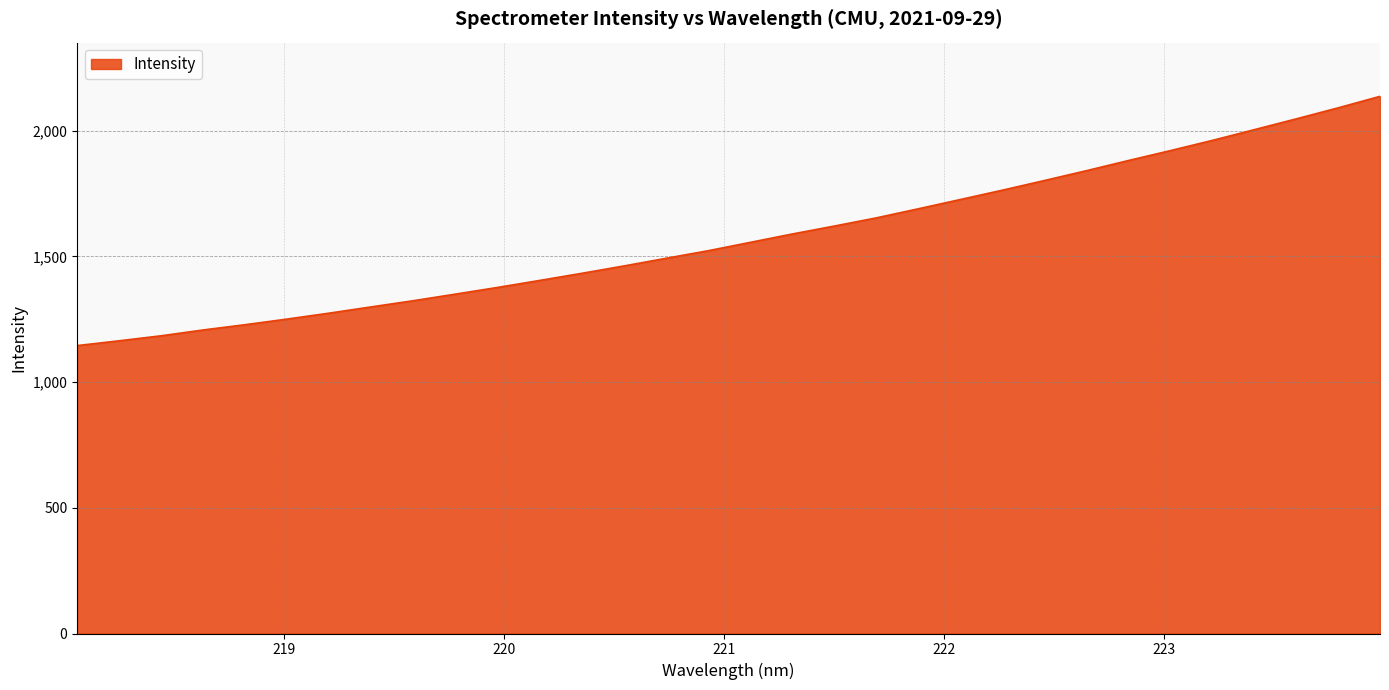

What is the smallest value displayed?

1144.9